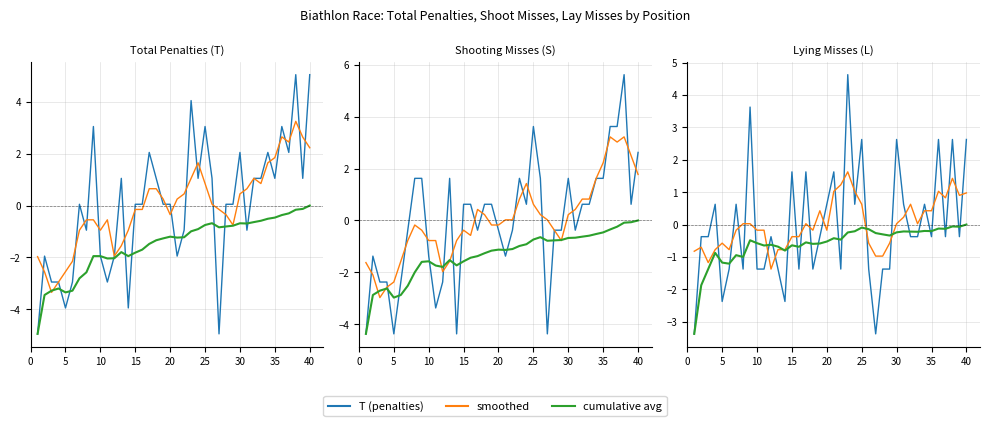

How many series are shown in this chart?

3